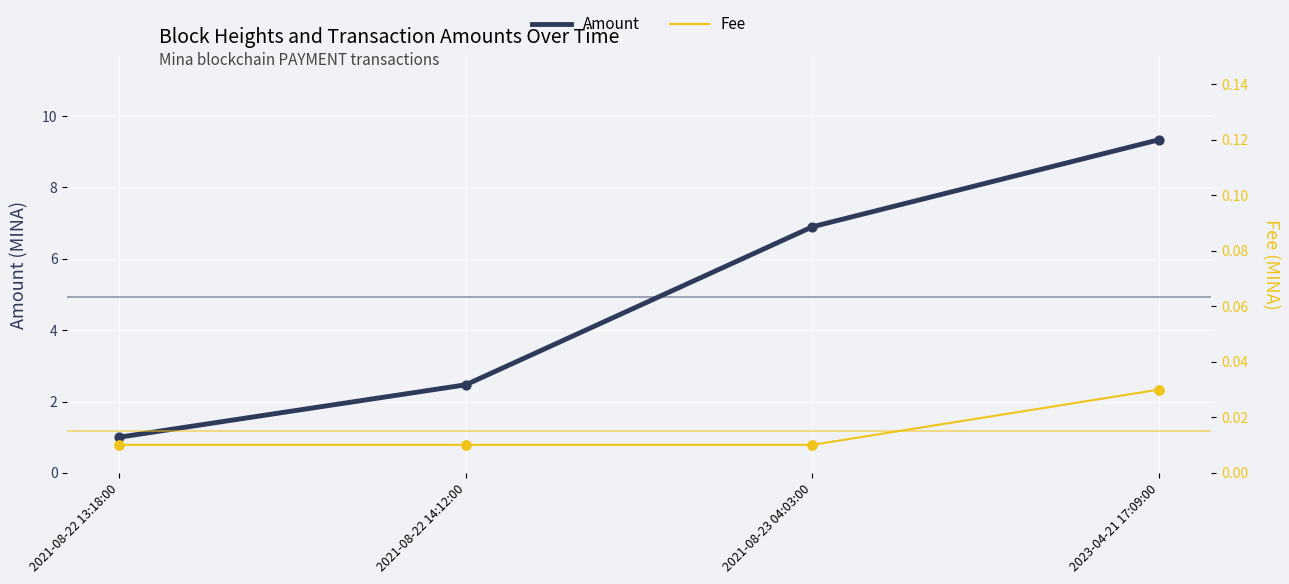

At which category is the sum across all series the highest?

2023-04-21 17:09:00